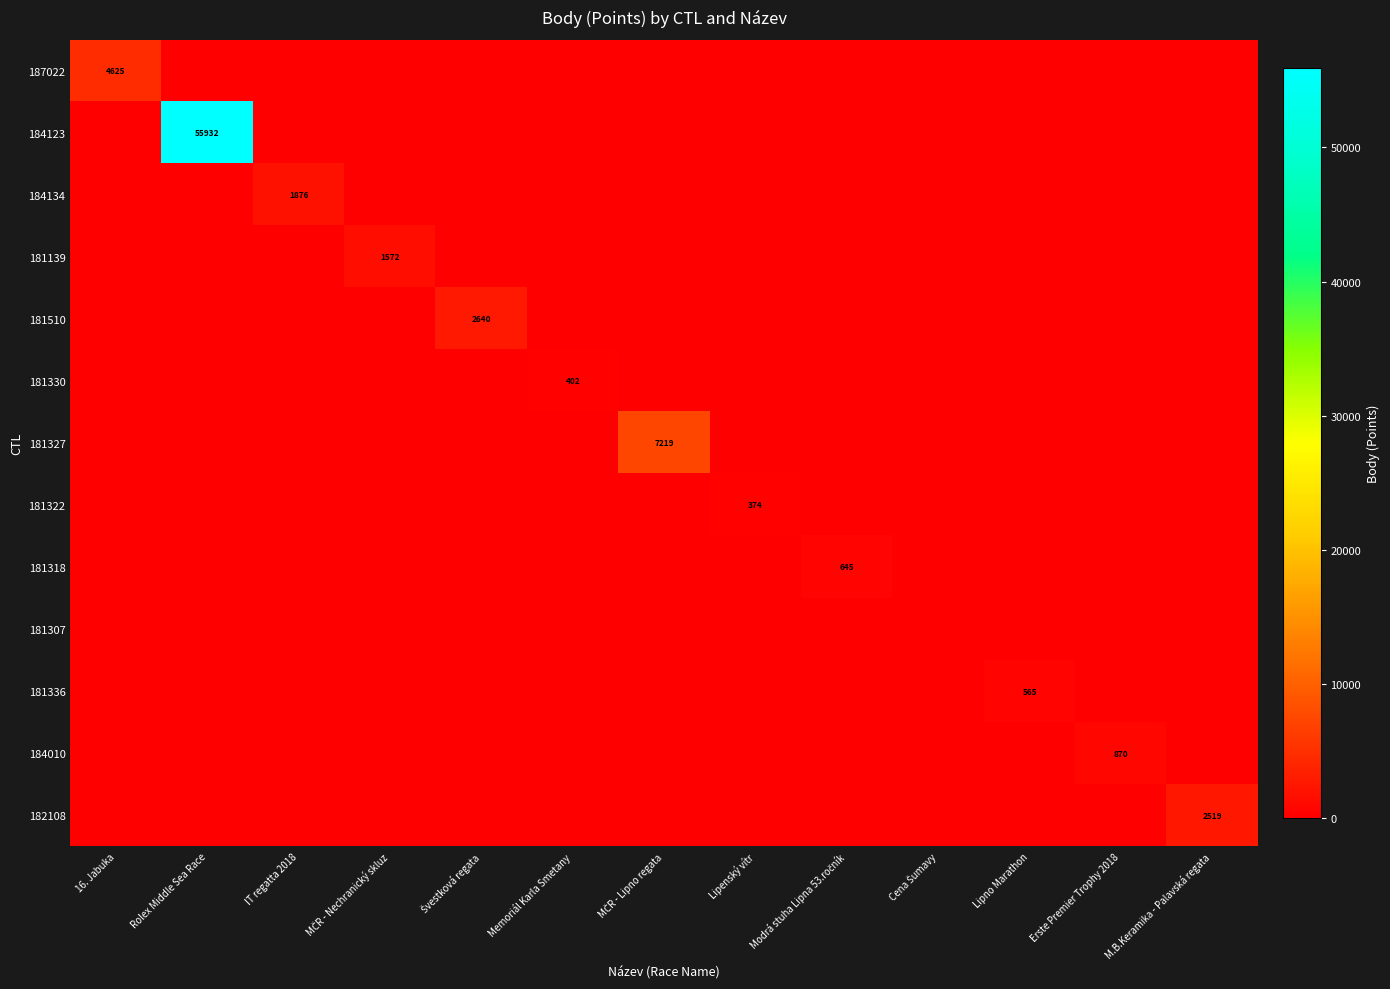

True or false: 181336 has a value of 565 at Lipno Marathon.

True